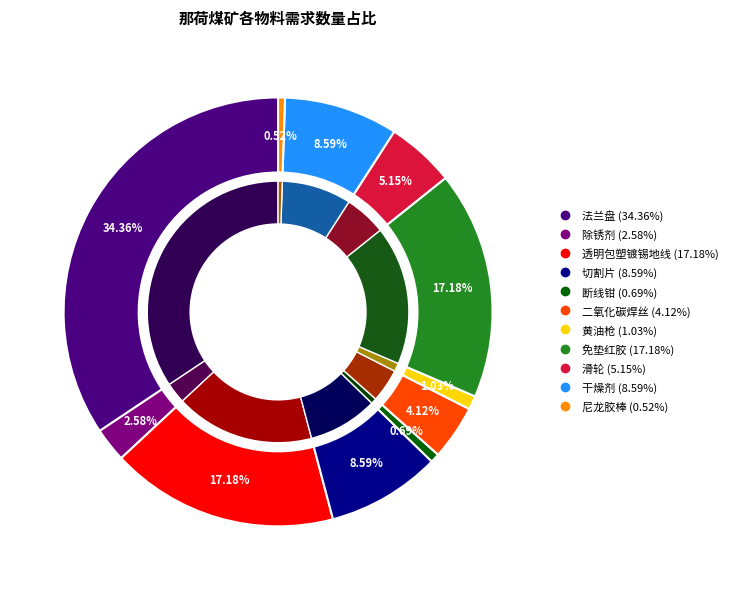

What is the largest slice in the pie chart?

法兰盘